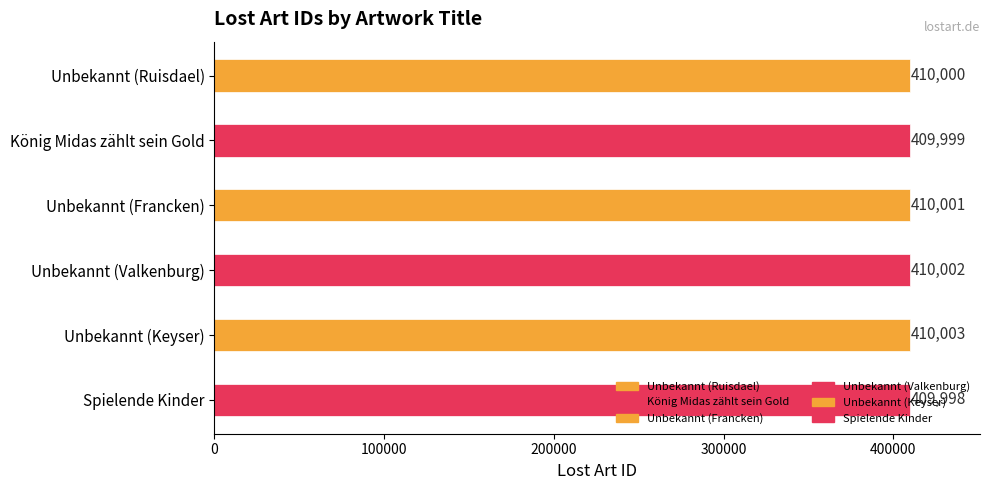

Reading right to left, what are all the values shown in this chart?

Spielende Kinder=409998	Unbekannt (Keyser)=410003	Unbekannt (Valkenburg)=410002	Unbekannt (Francken)=410001	König Midas zählt sein Gold=409999	Unbekannt (Ruisdael)=410000